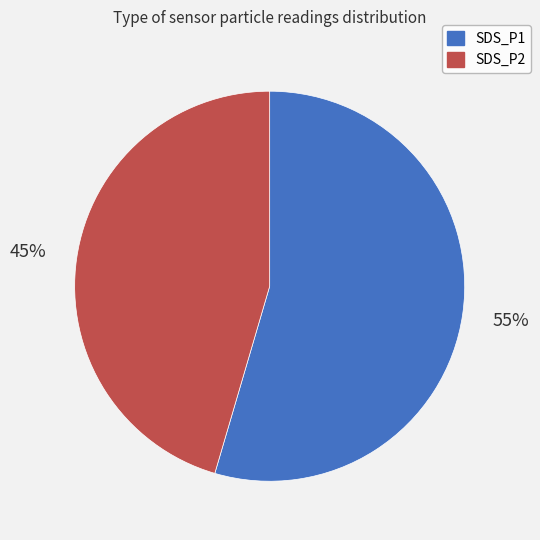

To the nearest percent, what portion does SDS_P2 represent?

45%